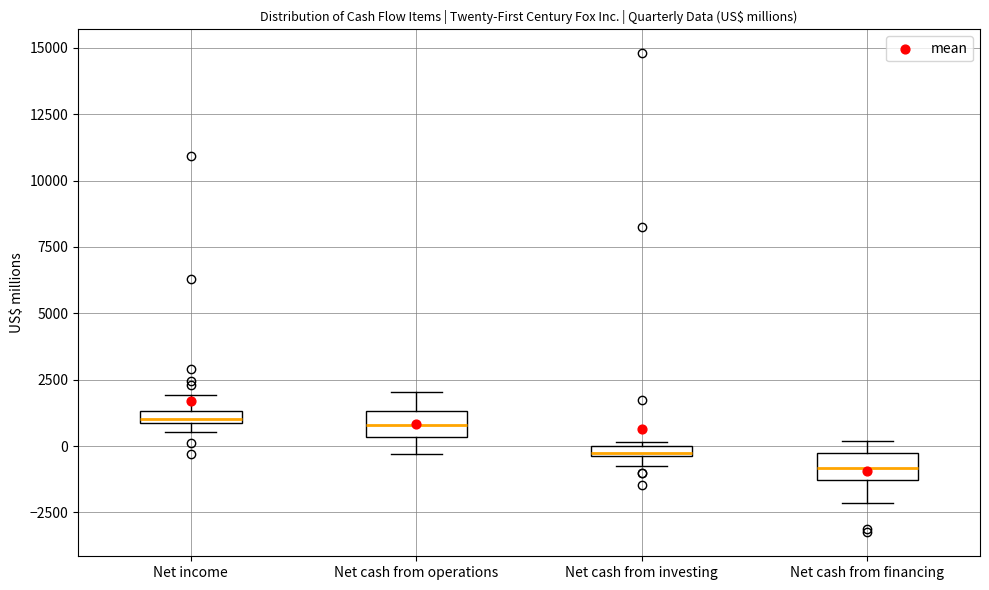

Where does the upper whisker of the box for Net income end on the y-axis? The values are not printed on the chart, so give them approximately, as read against the axis.

2000